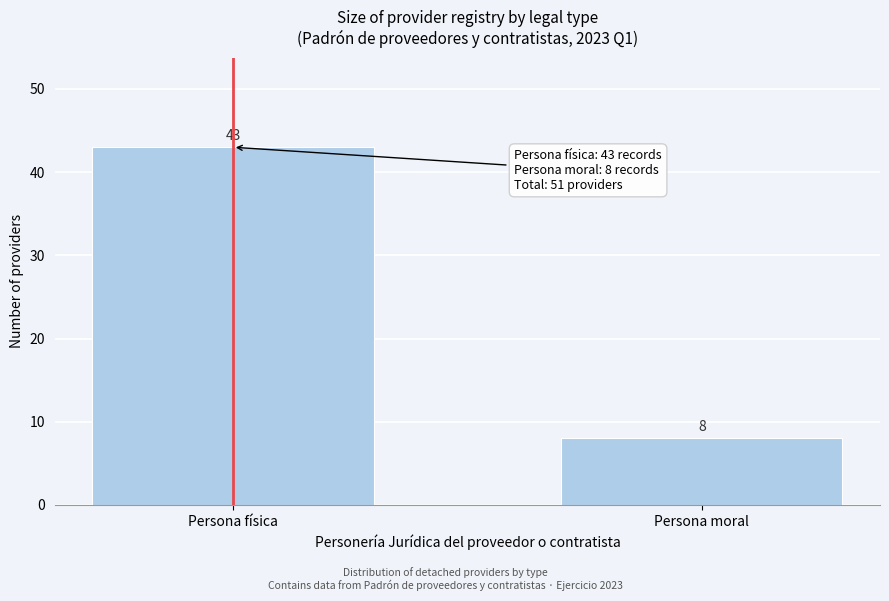

Reading right to left, extract all data points from this chart.

Persona moral=8	Persona física=43